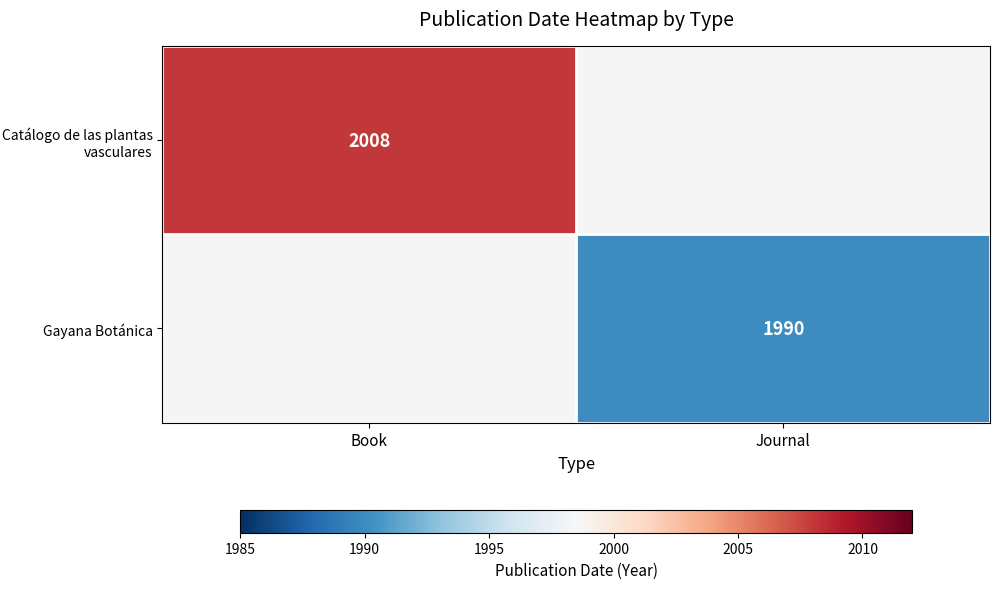

The value of Gayana Botánica at Journal is 1990. True or false?

True